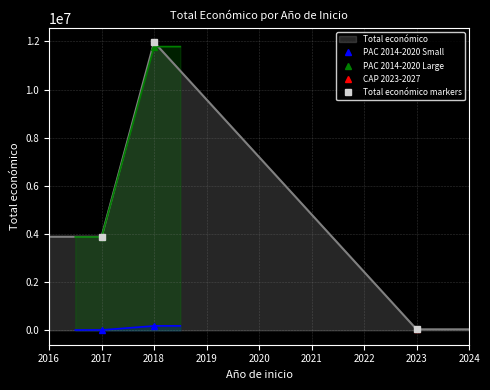

What is the highest value of the Total económico series?

11953532.0